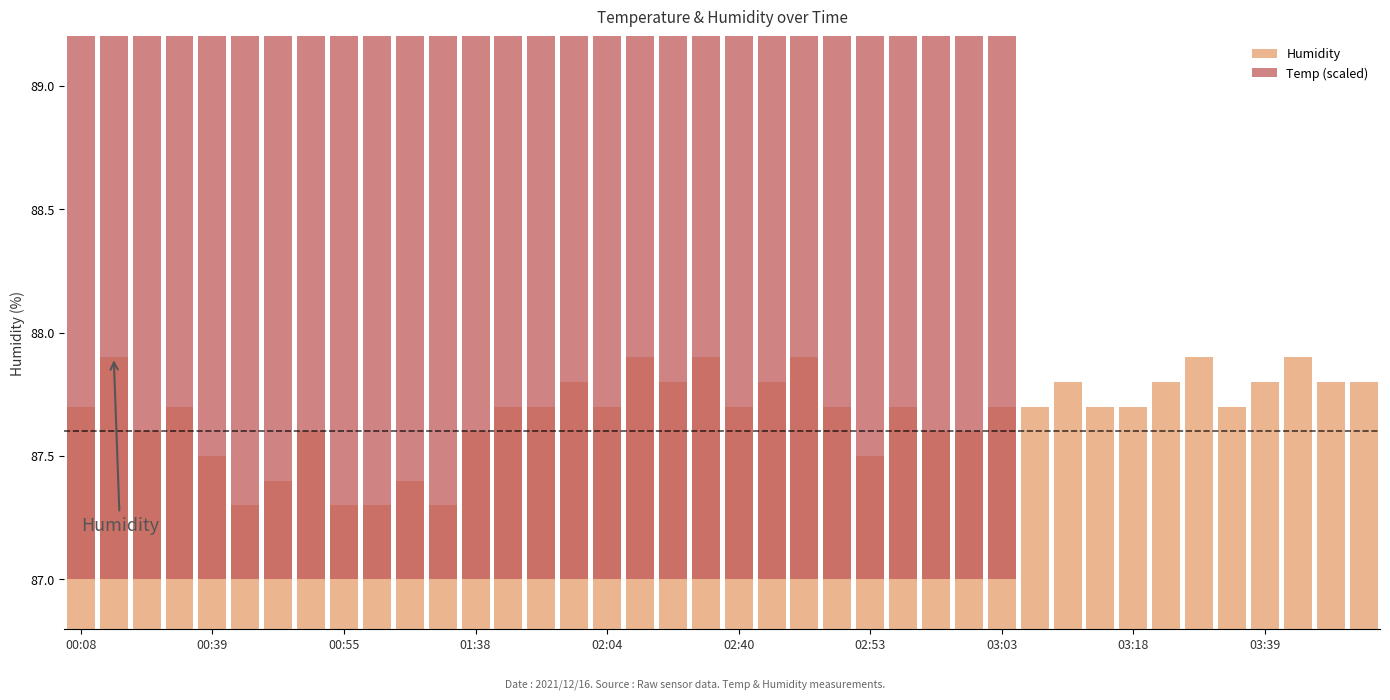

What is the sum of the Humidity values at 00:08 and 01:38?

175.3